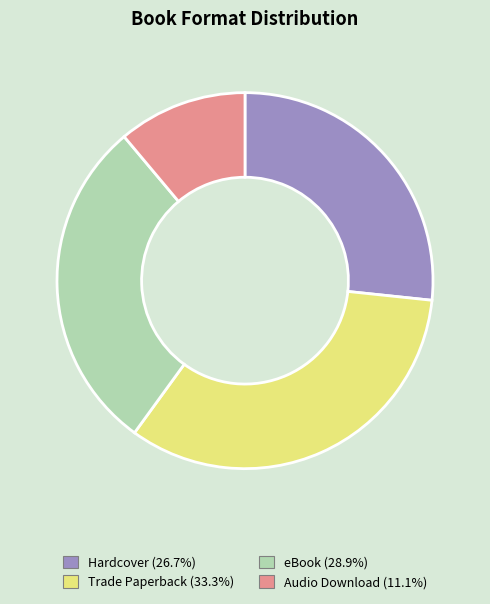

The Hardcover slice represents 27% of the pie. True or false?

True